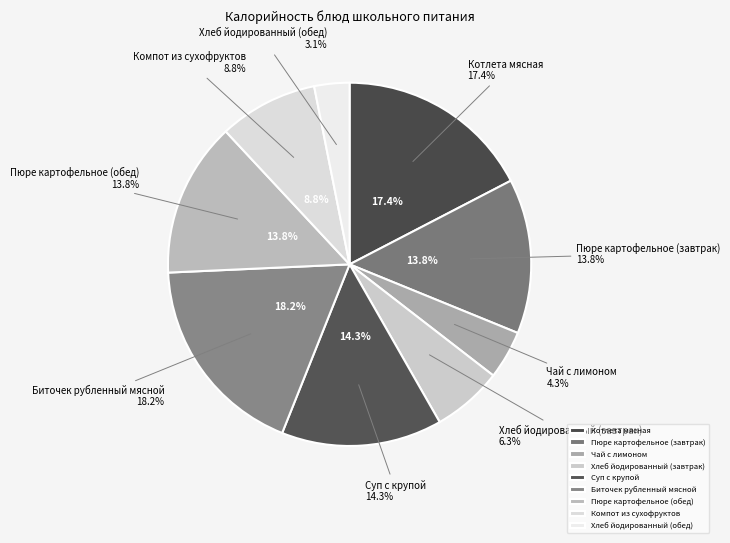

To the nearest percent, what is the difference between the largest and smallest slice percentages?

15%